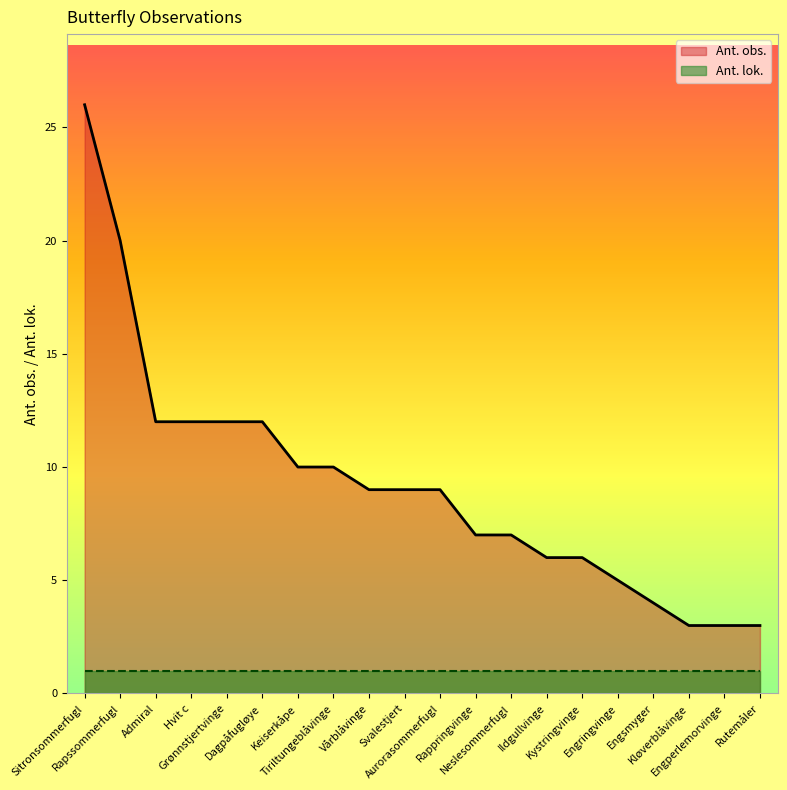

List the labels in order of value, largest first.

Sitronsommerfugl, Rapssommerfugl, Admiral, Hvit c, Grønnstjertvinge, Dagpåfugløye, Keiserkåpe, Tiriltungeblåvinge, Vårblåvinge, Svalestjert, Aurorasommerfugl, Rappringvinge, Neslesommerfugl, Ildgullvinge, Kystringvinge, Engringvinge, Engsmyger, Kløverblåvinge, Engperlemorvinge, Rutemåler